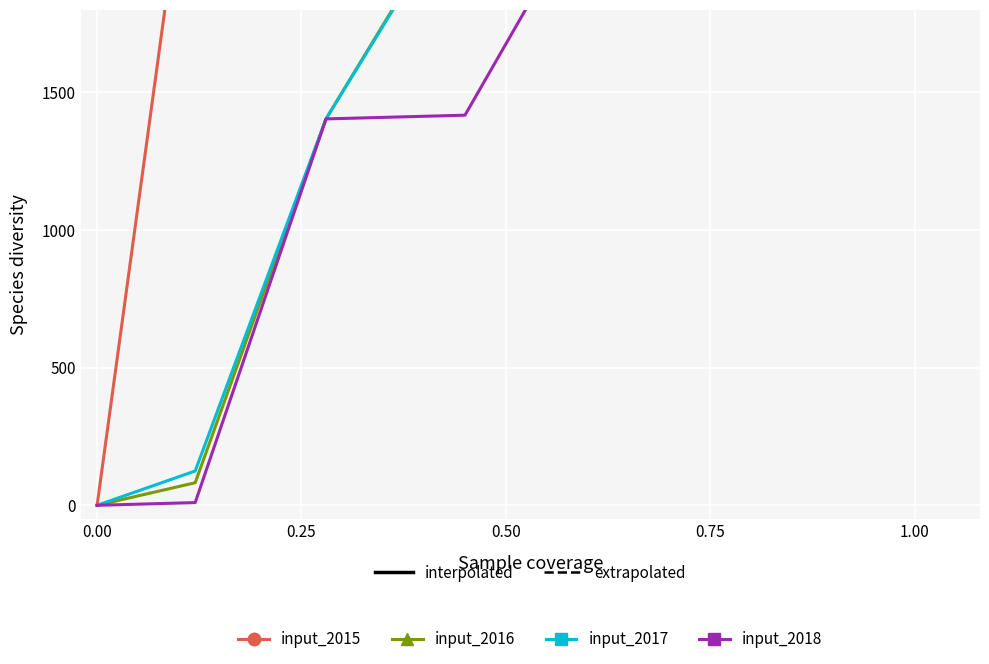

What are all the series names shown in the legend?

input_2015, input_2016, input_2017, input_2018